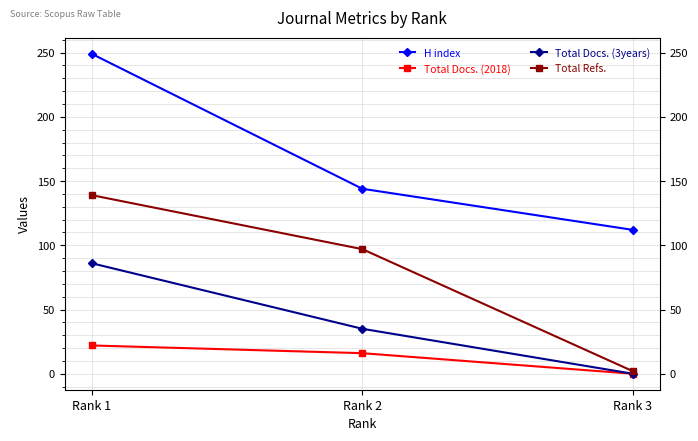

What is the sum of the Total Docs. (3years) values at Rank 1 and Rank 2?

121